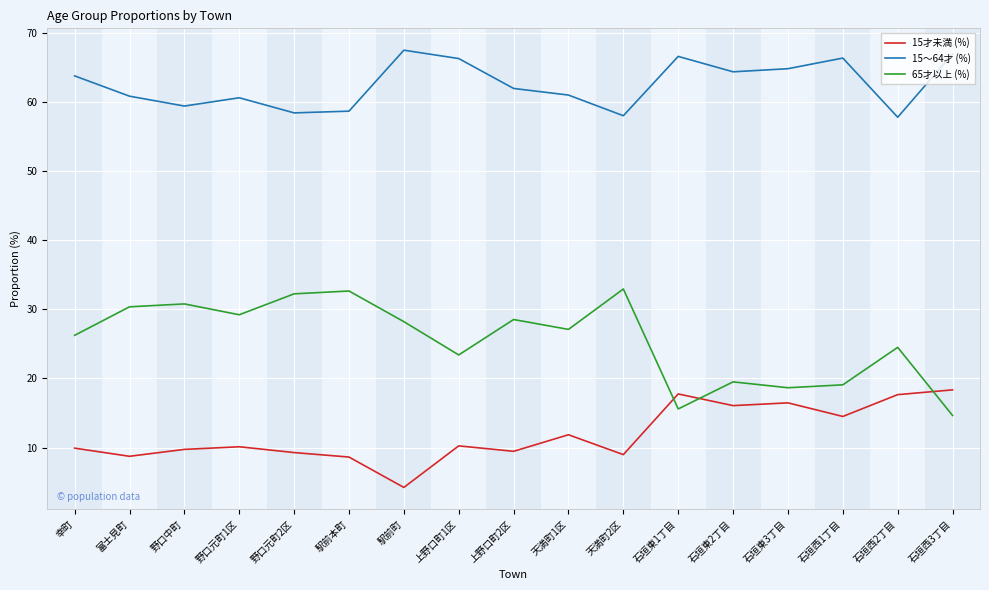

True or false: 15才未満 (%) has more than 0 points higher than both neighbors.

True